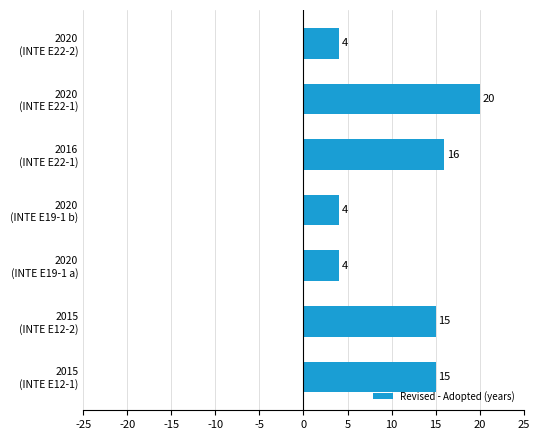

What is the average value?

11